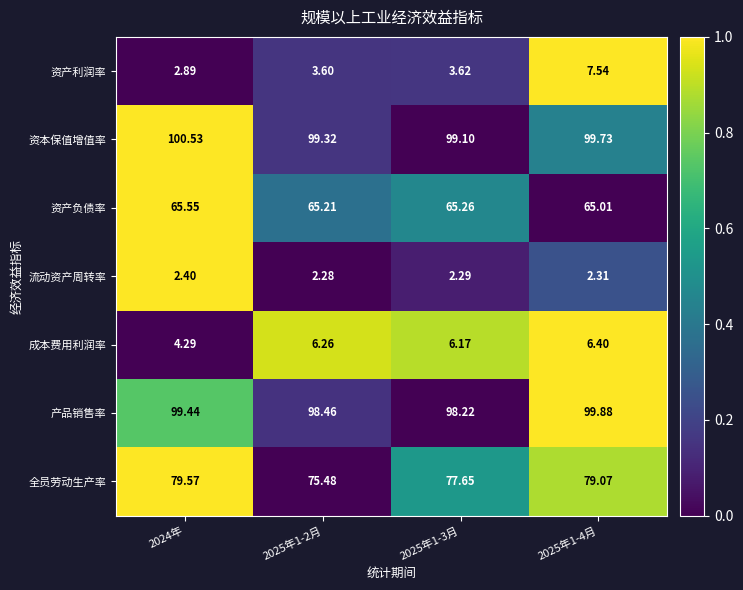

Which series has the widest spread of values?

资产利润率